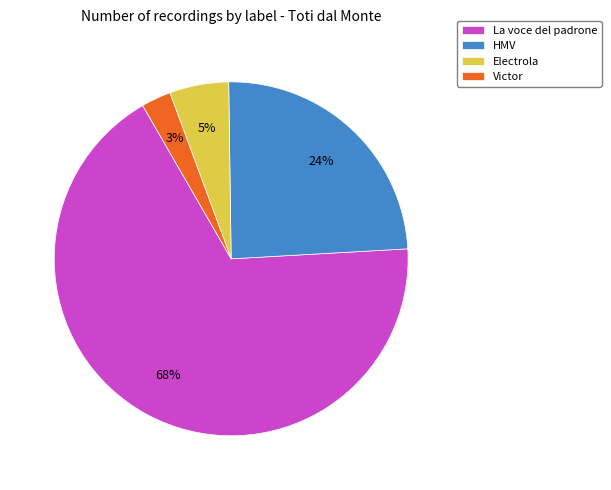

What percentage is the HMV slice, to the nearest percent?

24%